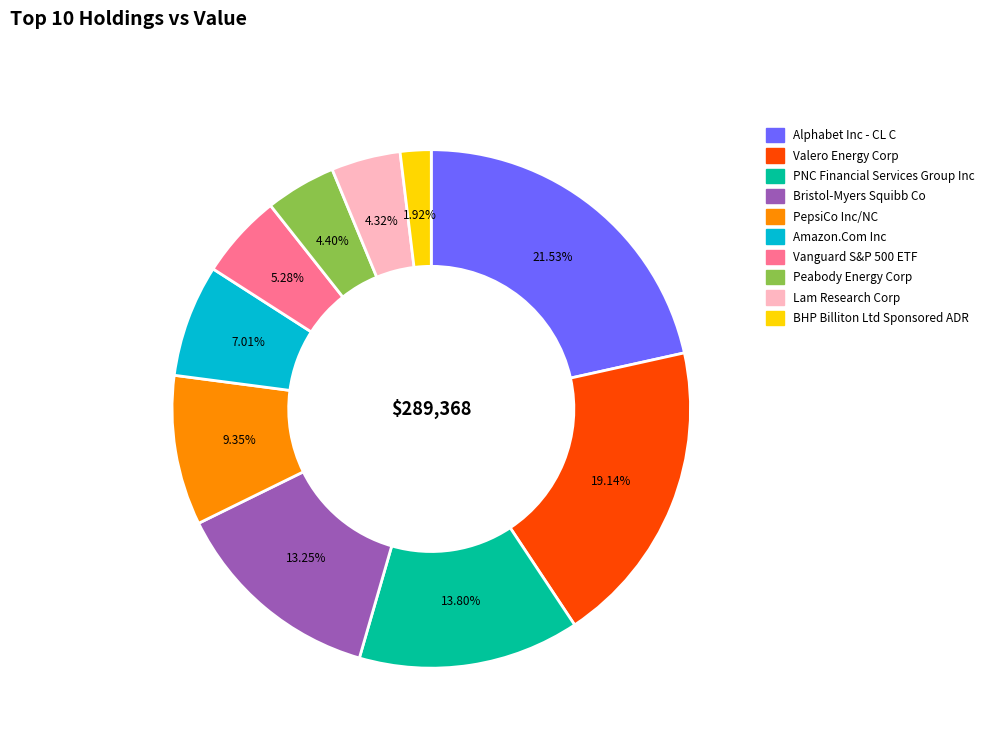

To the nearest percent, what portion does Alphabet Inc - CL C represent?

22%